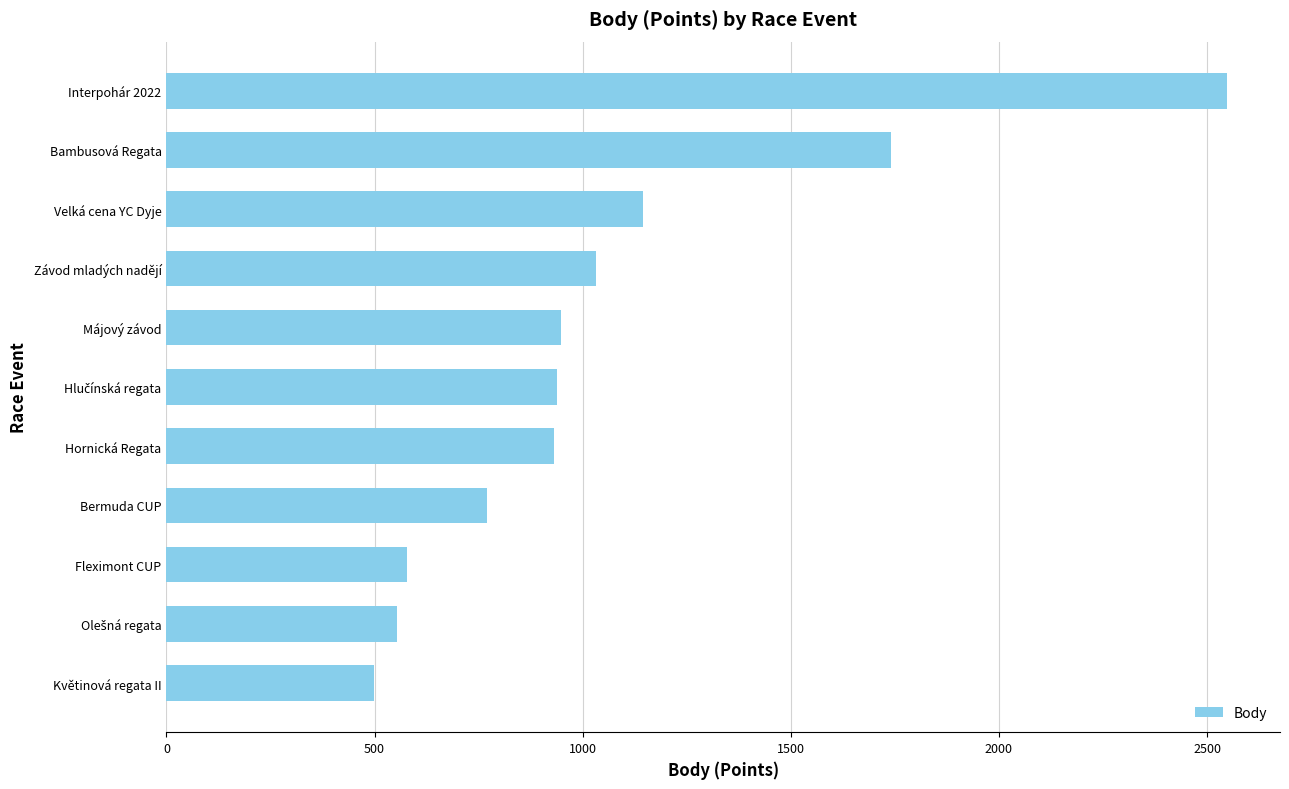

Where is the data nearest to the value 1523?

Bambusová Regata